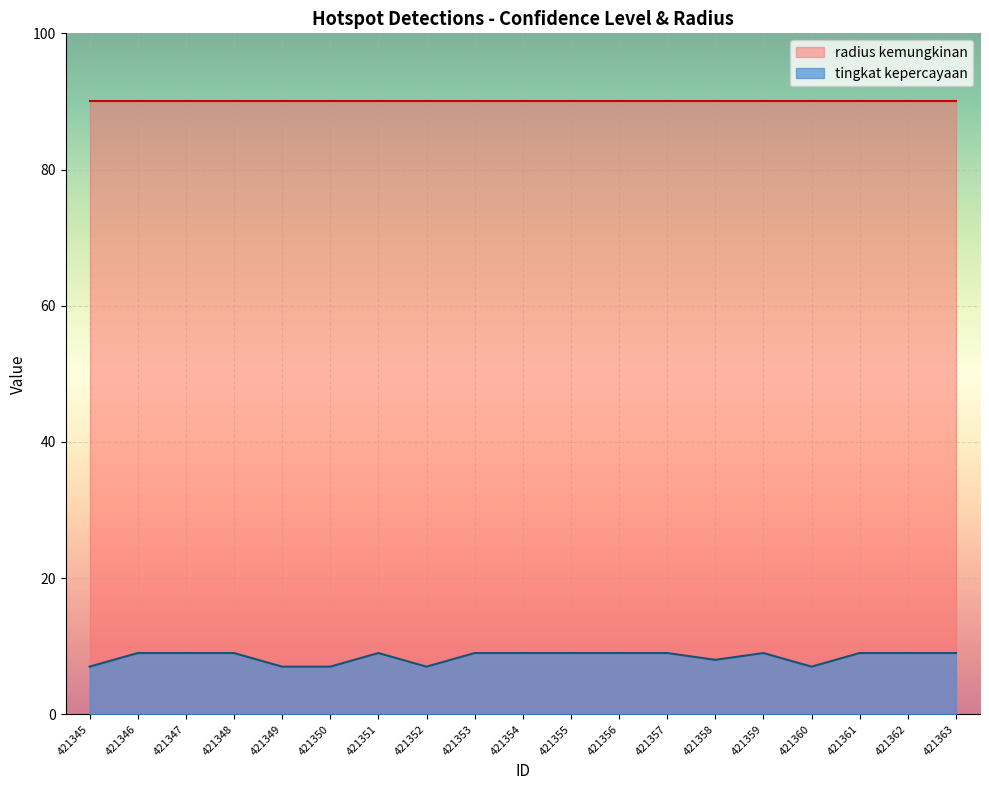

The value at 421359 is 13. True or false?

False